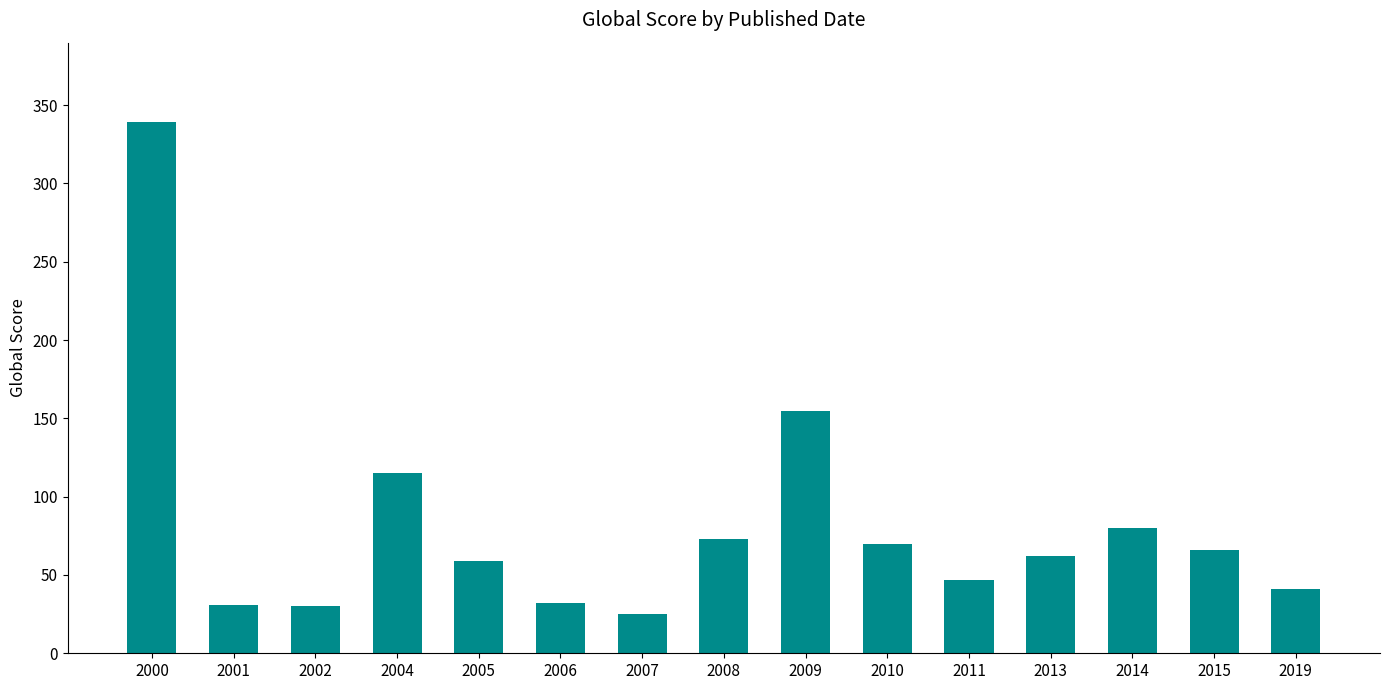

How many bars are there in total?

15